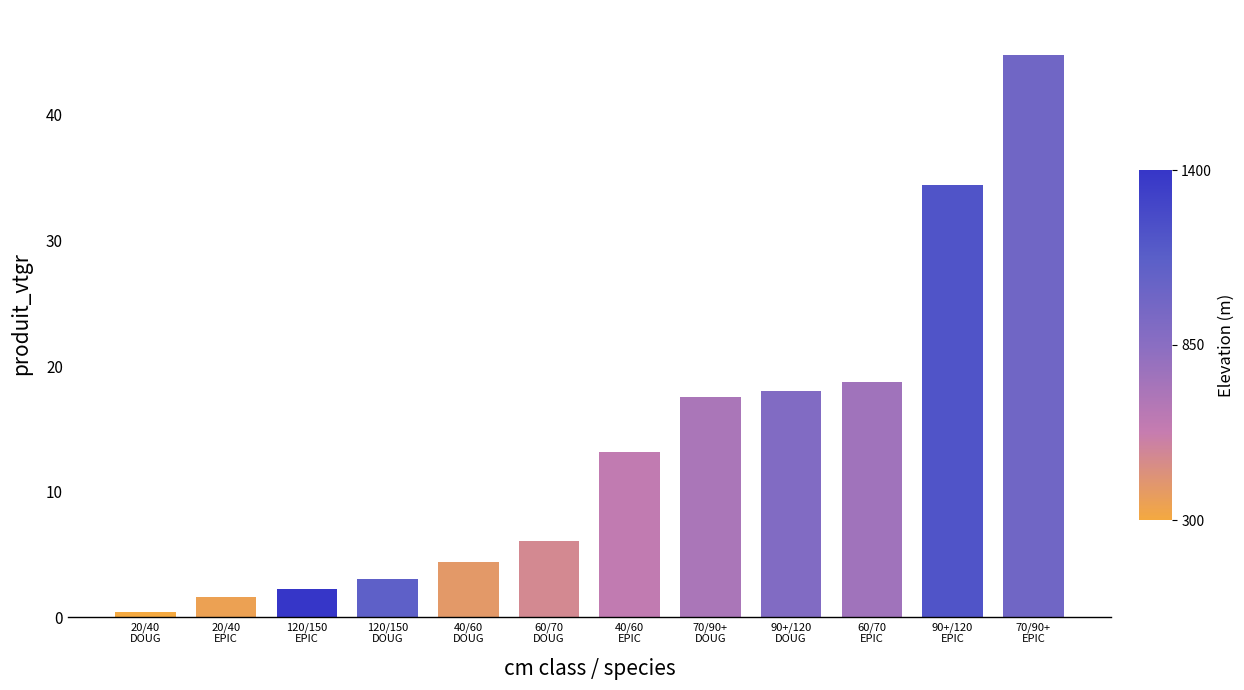

How many bars are there in total?

12